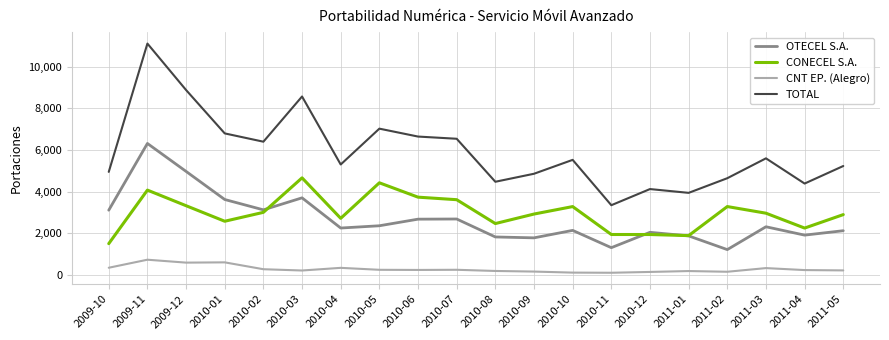

Is the value of CNT EP. (Alegro) at 2010-06 greater than the value of OTECEL S.A. at 2010-07?

No